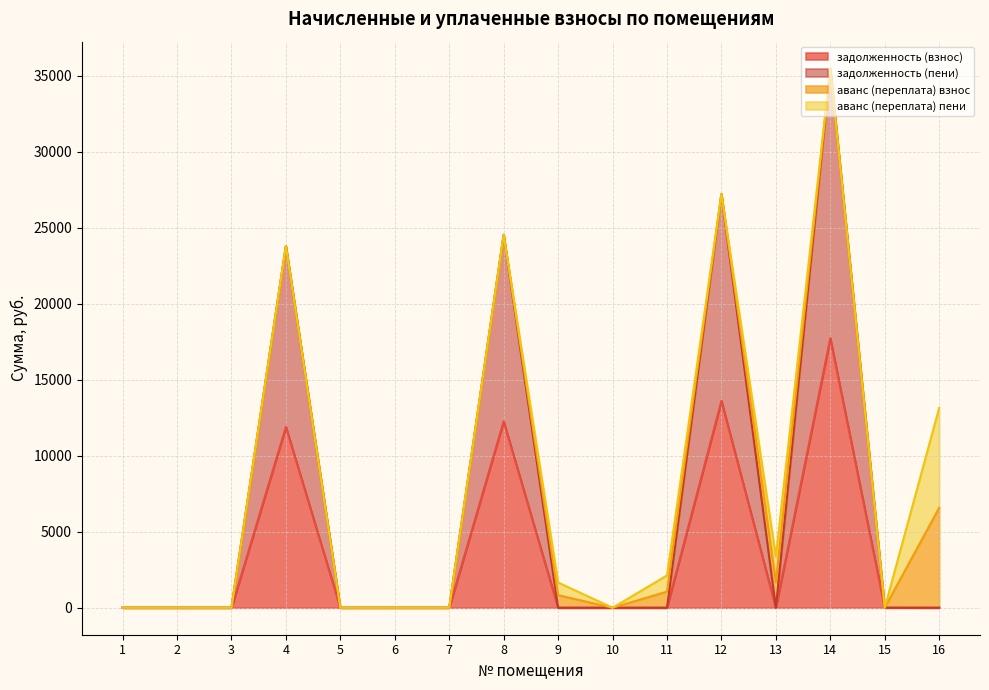

True or false: задолженность (взнос) has a value of 4136.9 at 8.

False